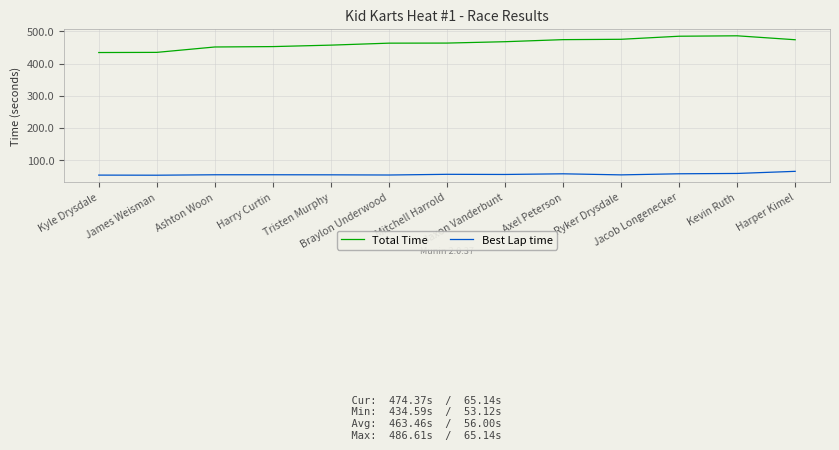

Rank the series by their average value, from lowest to highest.

Best Lap time, Total Time